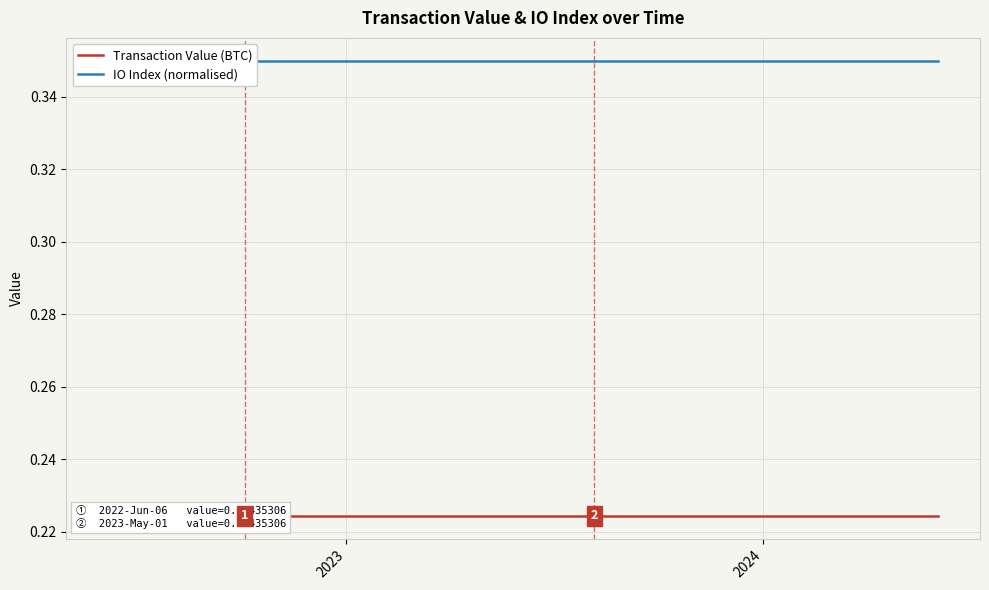

Reading left to right, what are all the values shown in this chart?

Transaction Value (BTC): 0.2	0.2	0.2	0.2	0.2	0.2	0.2	0.2	0.2	0.2	0.2	0.2	0.2	0.2	0.2	0.2	0.2	0.2	0.2	0.2	0.2	0.2	0.2	0.2	0.2
IO Index (normalised): 0.3	0.3	0.3	0.3	0.3	0.3	0.3	0.3	0.3	0.3	0.3	0.3	0.3	0.3	0.3	0.3	0.3	0.3	0.3	0.3	0.3	0.3	0.3	0.3	0.3